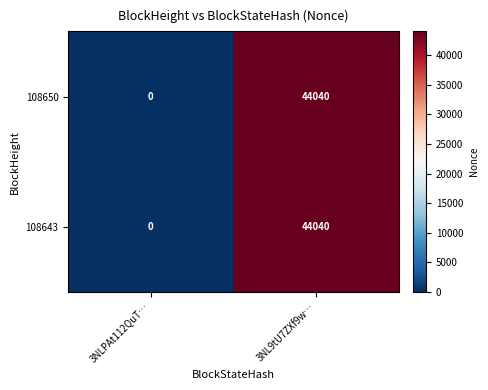

The 108643 series shows 0 at 3NLPAt112QuT…. True or false?

True